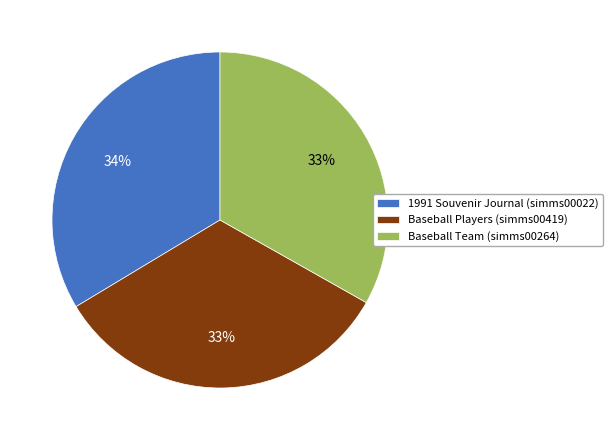

To the nearest percent, what portion does 1991 Souvenir Journal (simms00022) represent?

34%